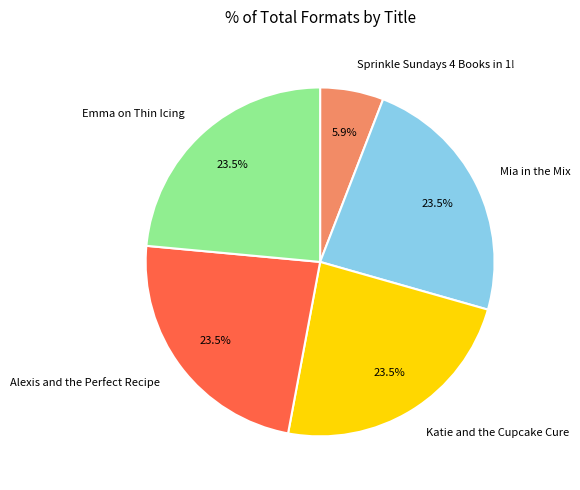

To the nearest percent, what percentage of the pie is Sprinkle Sundays 4 Books in 1!?

6%